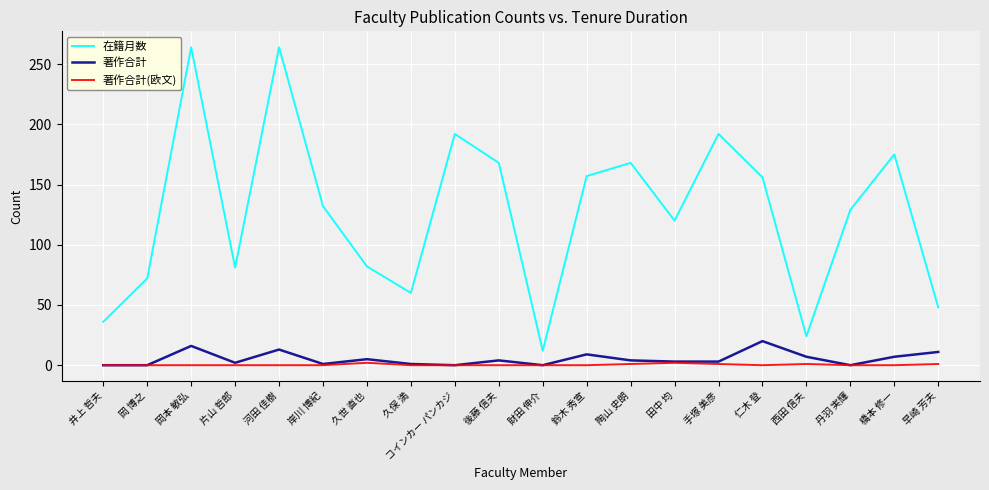

List the series in order of their peak value, lowest first.

著作合計(欧文), 著作合計, 在籍月数